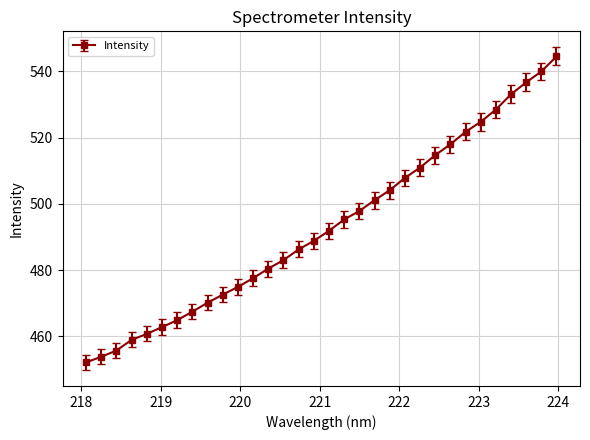

What is the average value?

493.2